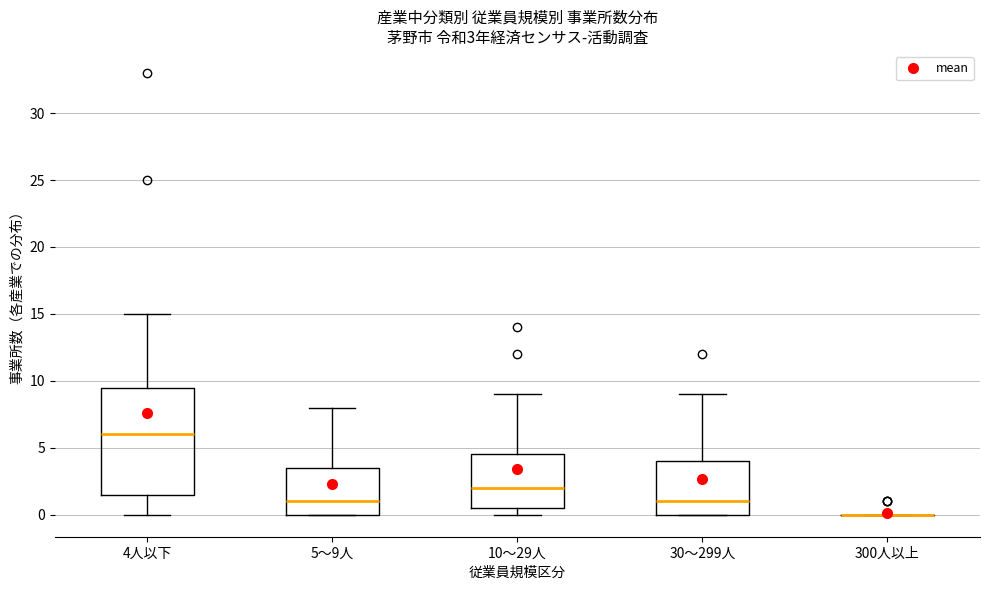

Comparing the boxes themselves (not the whiskers), which one is the tallest?

4人以下